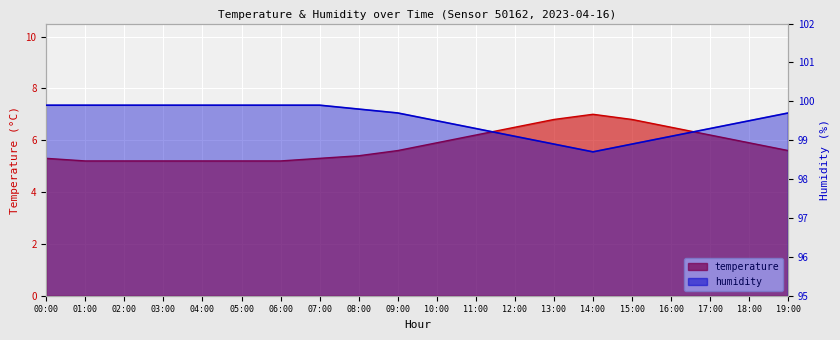

Which category has the lowest value across all series?

01:00